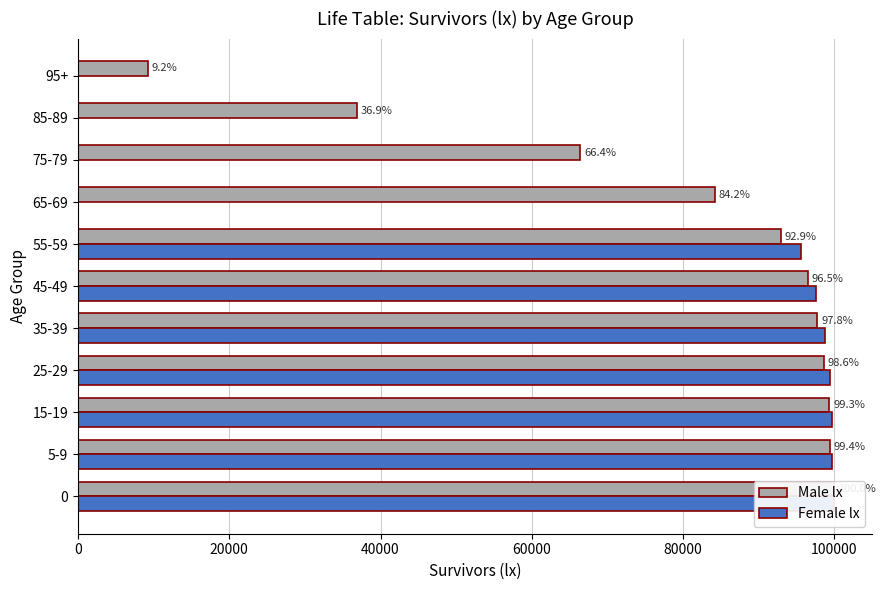

How many series are shown in this chart?

2